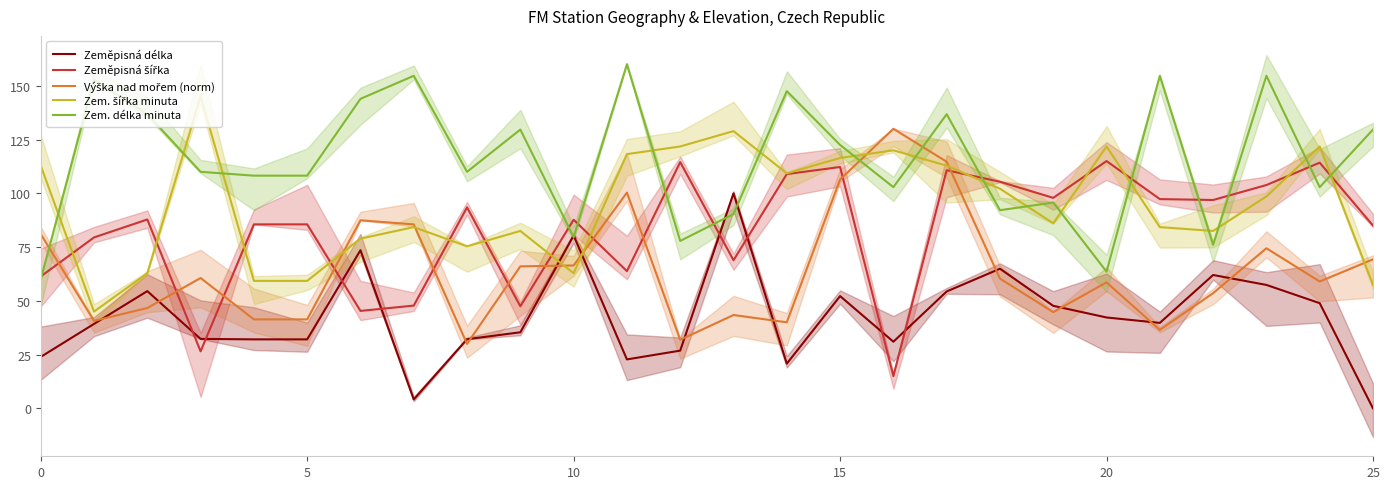

How many lines are shown in the chart?

5